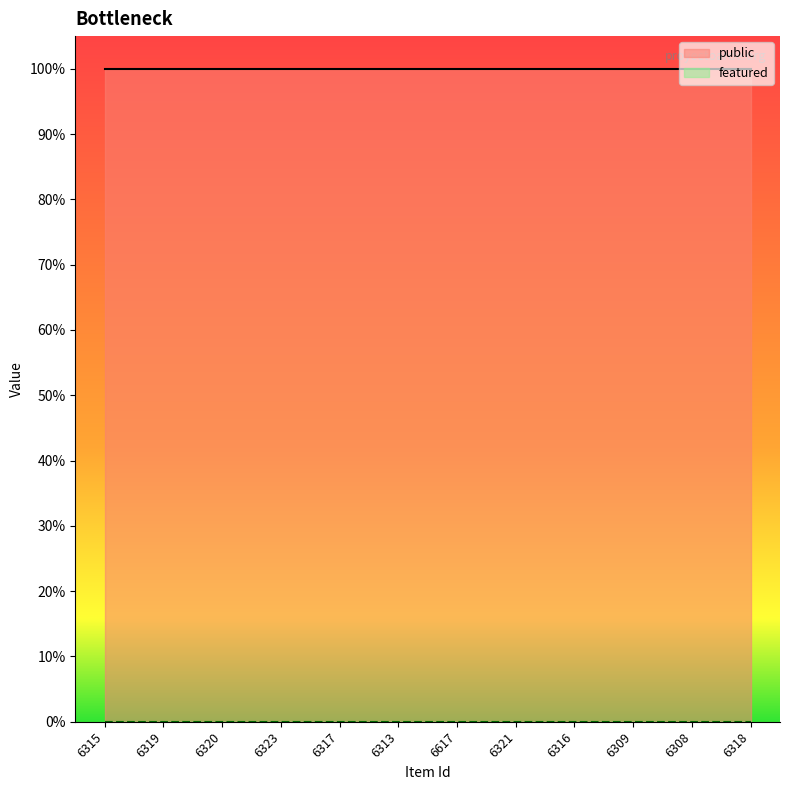

Reading left to right, extract all data points from this chart.

public: 1	1	1	1	1	1	1	1	1	1	1	1
featured: 0	0	0	0	0	0	0	0	0	0	0	0